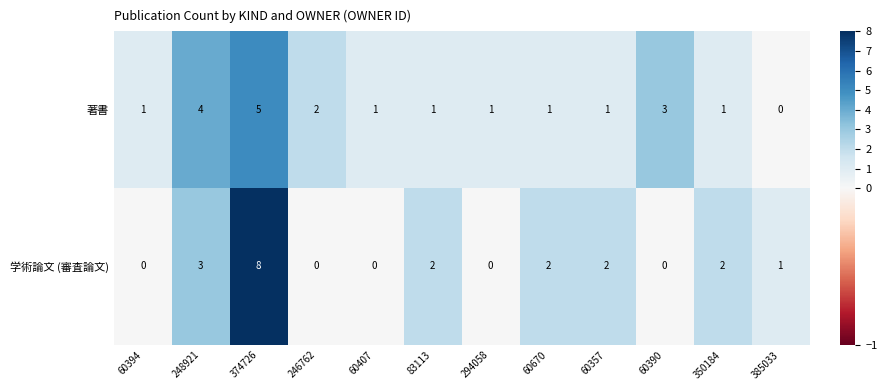

Between 294058 and 350184, which series saw the biggest shift?

学術論文 (審査論文)